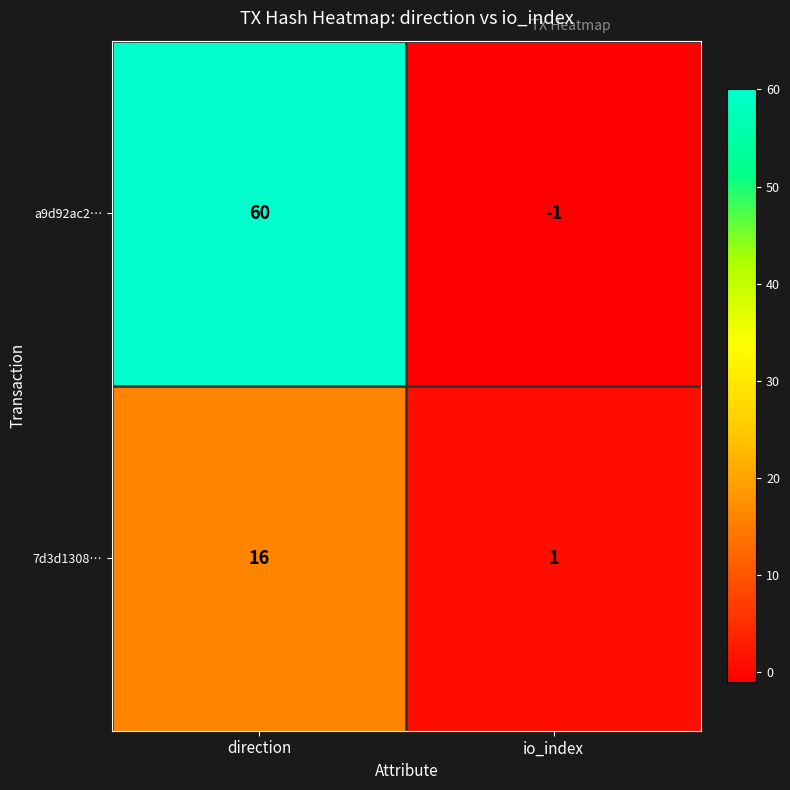

What is the spread (max minus min) of values at io_index?

2